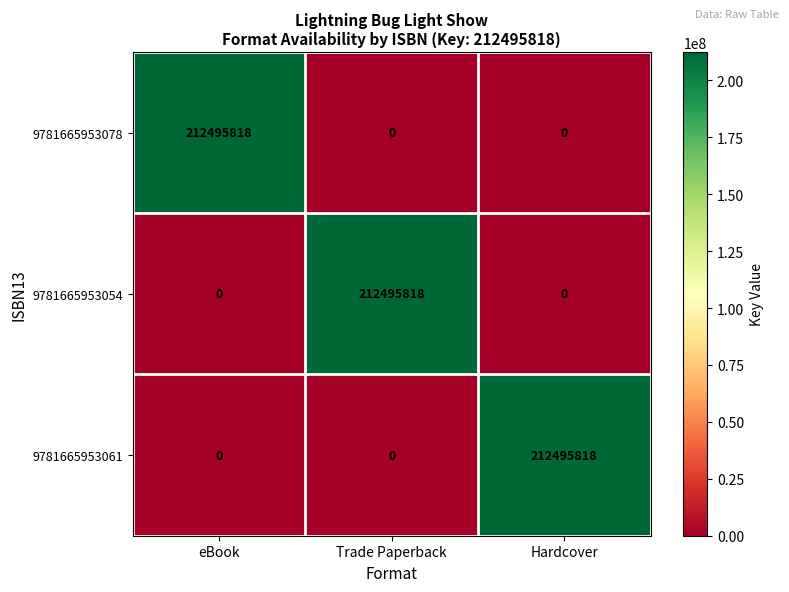

What is the spread (max minus min) of values at Hardcover?

212495818